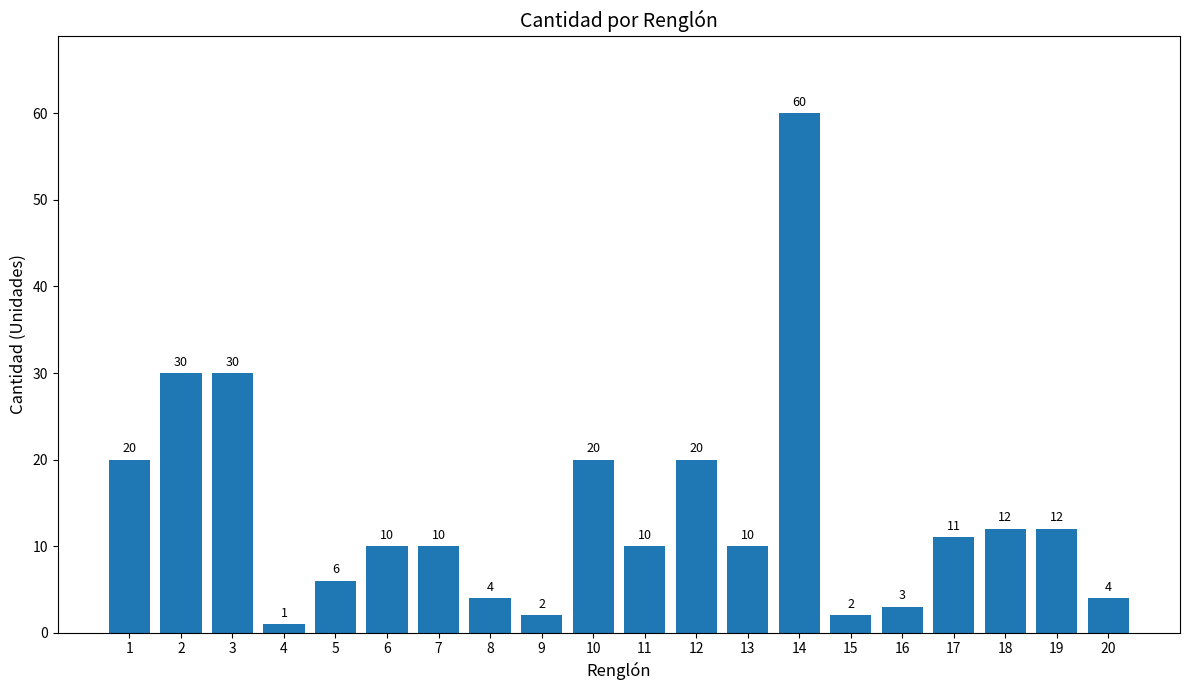

Where does the data first go above 10?

1